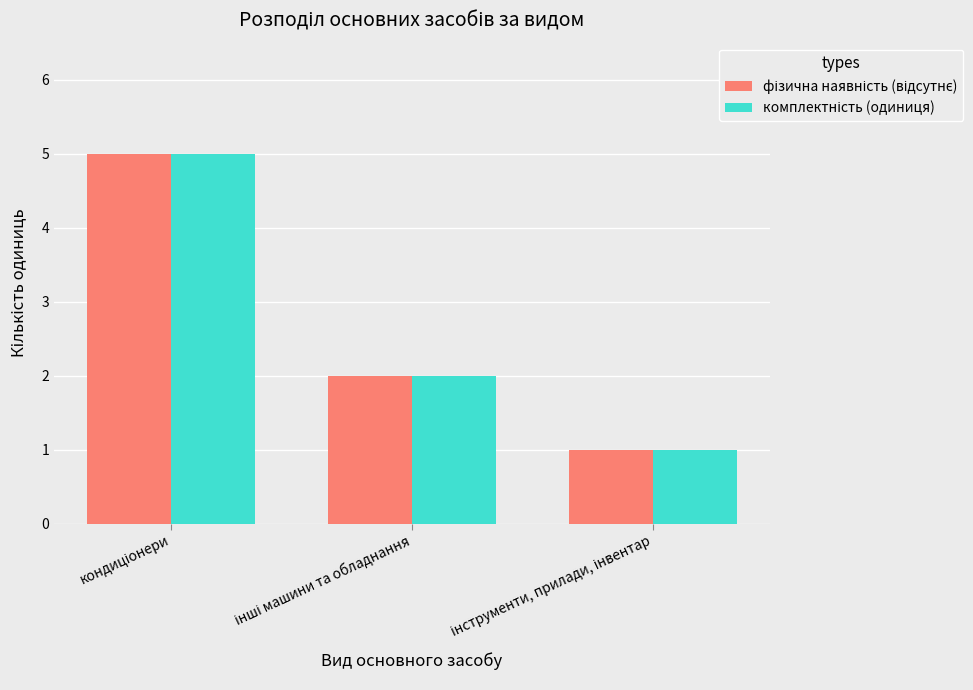

What is the greatest value displayed?

5